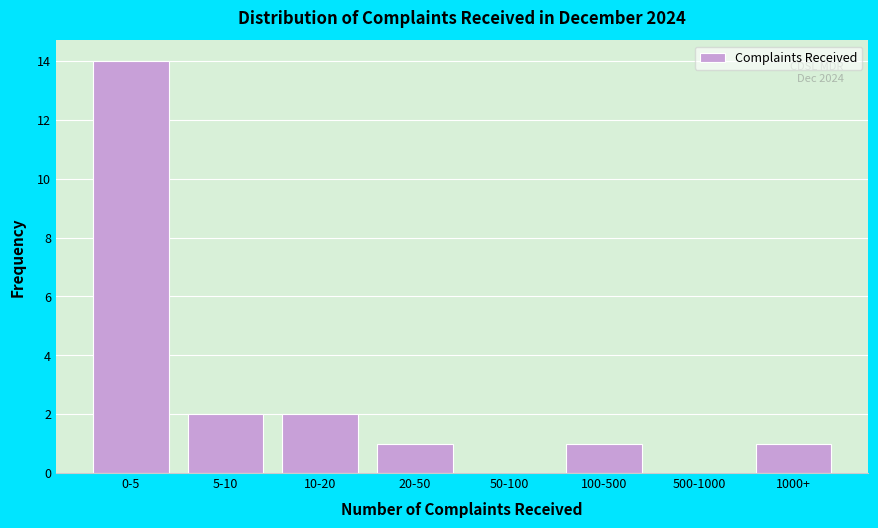

Reading right to left, extract all data points from this chart.

1000+=1	500-1000=0	100-500=1	50-100=0	20-50=1	10-20=2	5-10=2	0-5=14